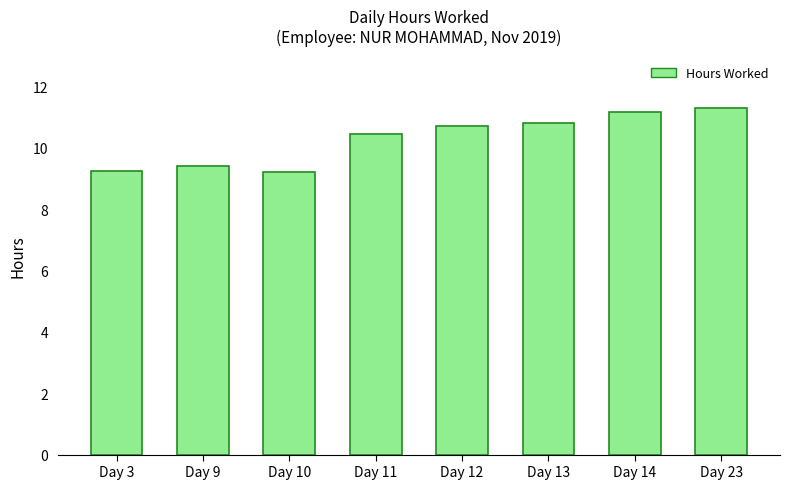

What is the ratio of the value at Day 13 to the value at Day 3?

1.2